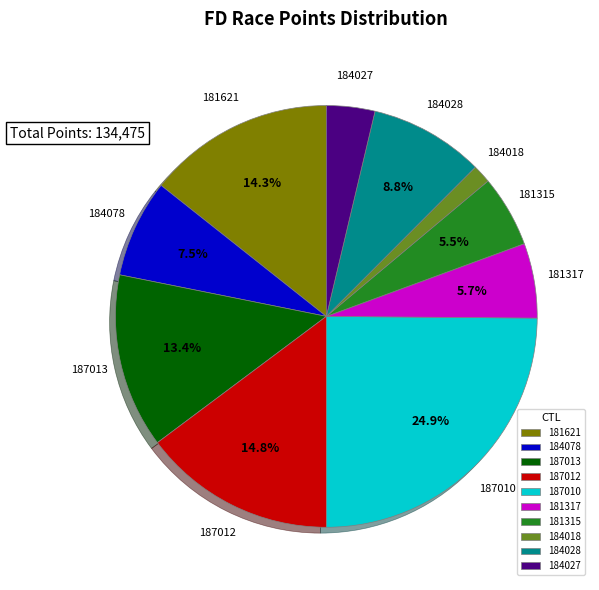

Which category has the smallest portion of the pie?

184018